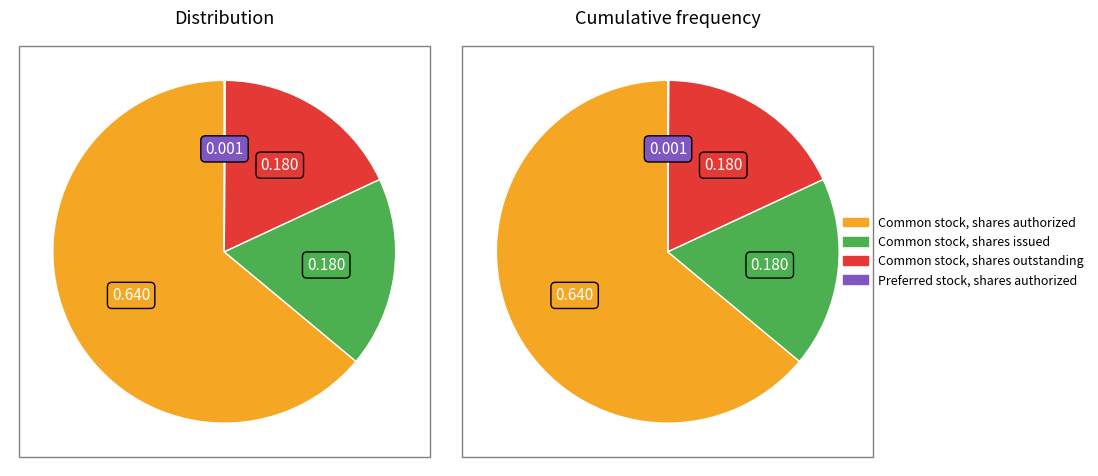

To the nearest percent, what is the average slice percentage?

25%